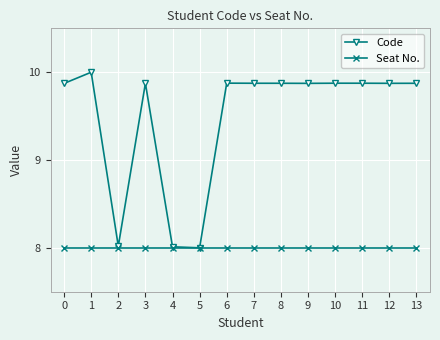

Where is the first local minimum for Code?

2